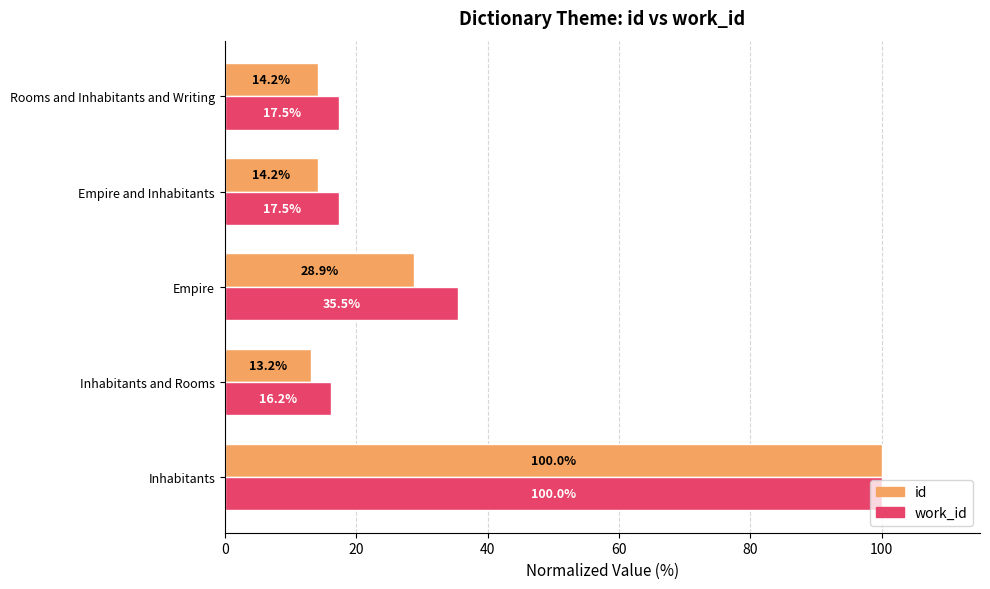

What is the average value of the work_id series?

37.3